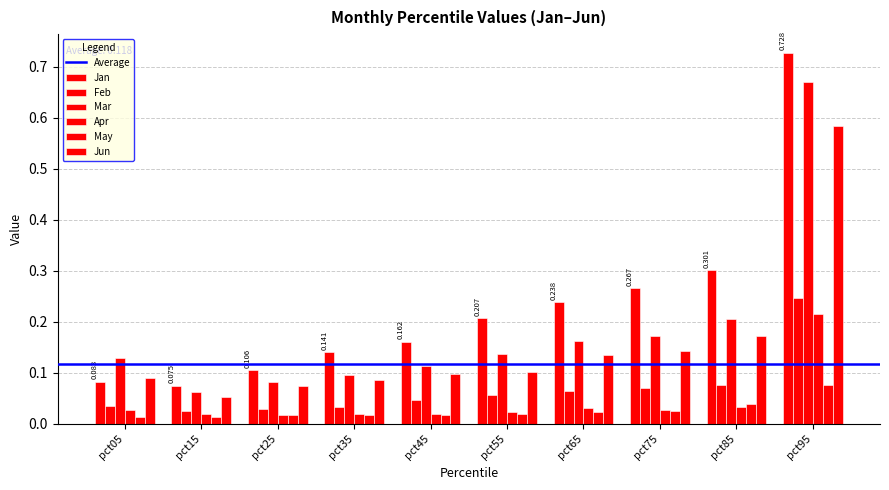

What is the sum of the May values at pct95 and pct05?

0.1